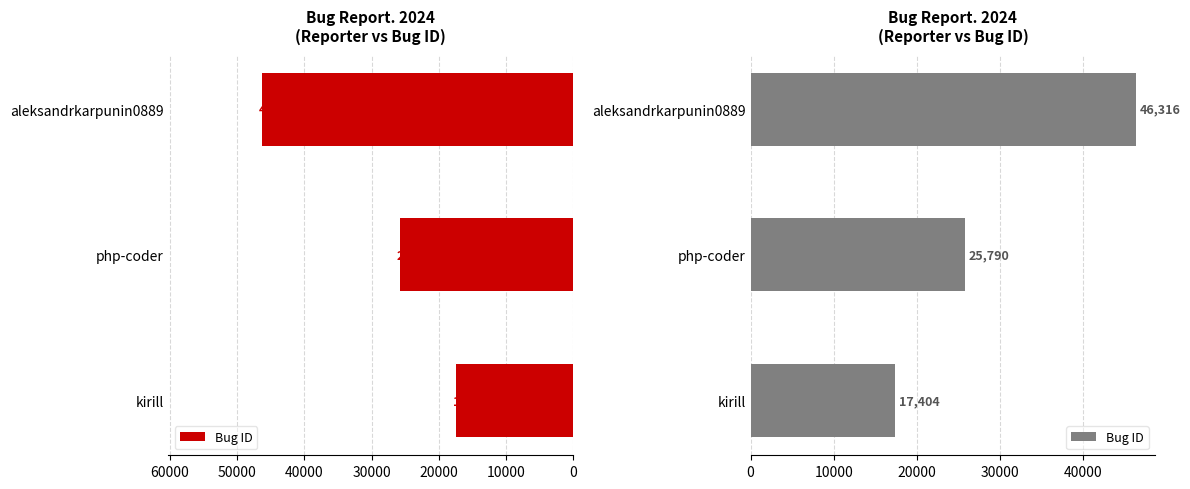

What is the sum of the values at kirill and aleksandrkarpunin0889?

63720